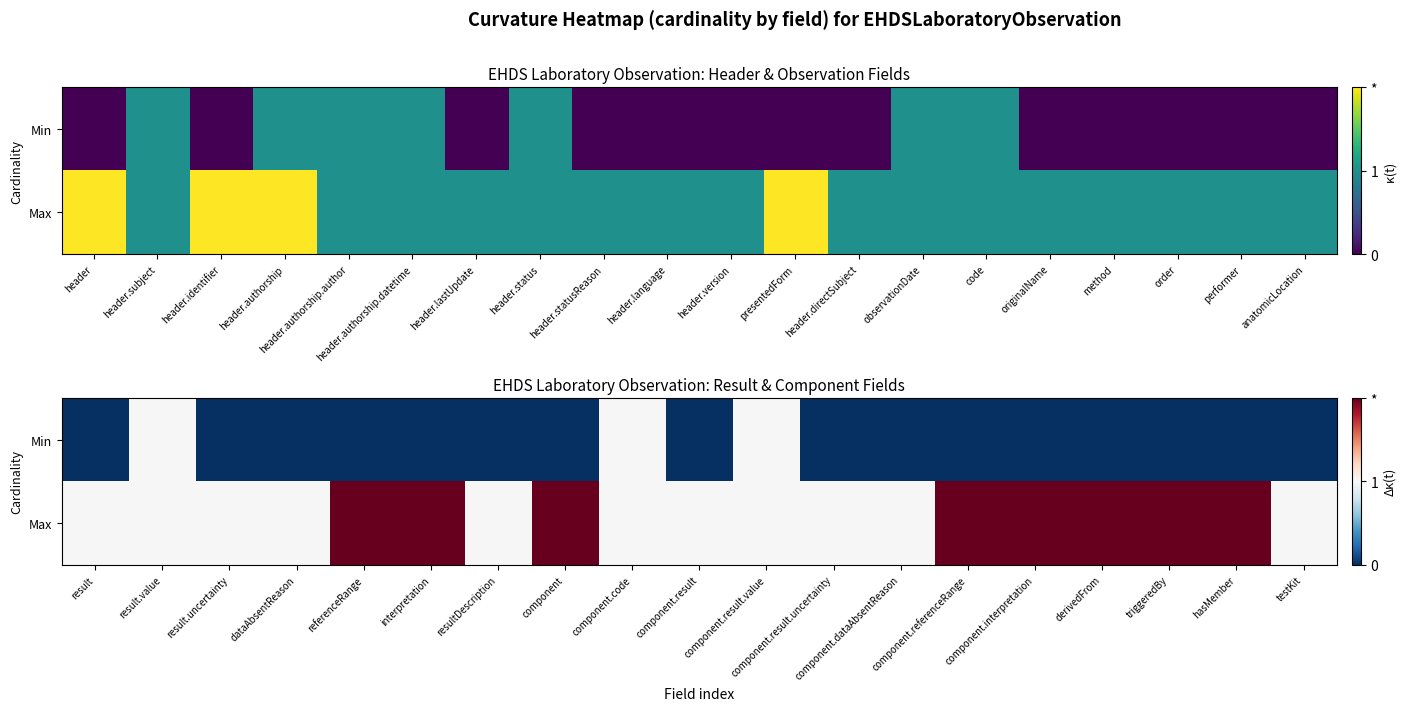

Rank the series by their average value, from lowest to highest.

Min, Max